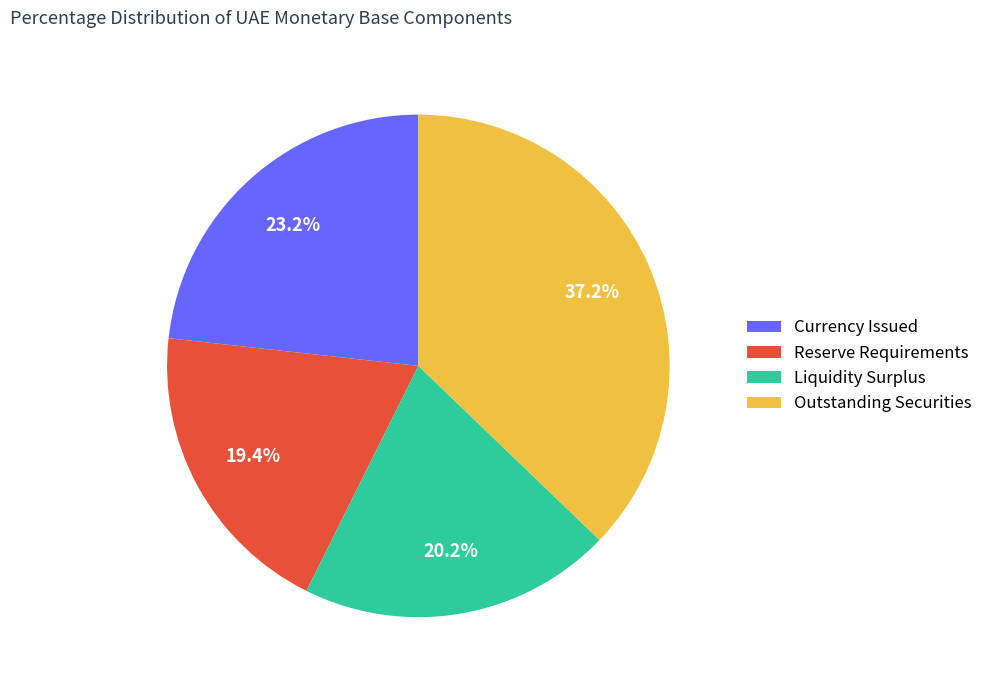

Is Currency Issued the majority of the pie?

No